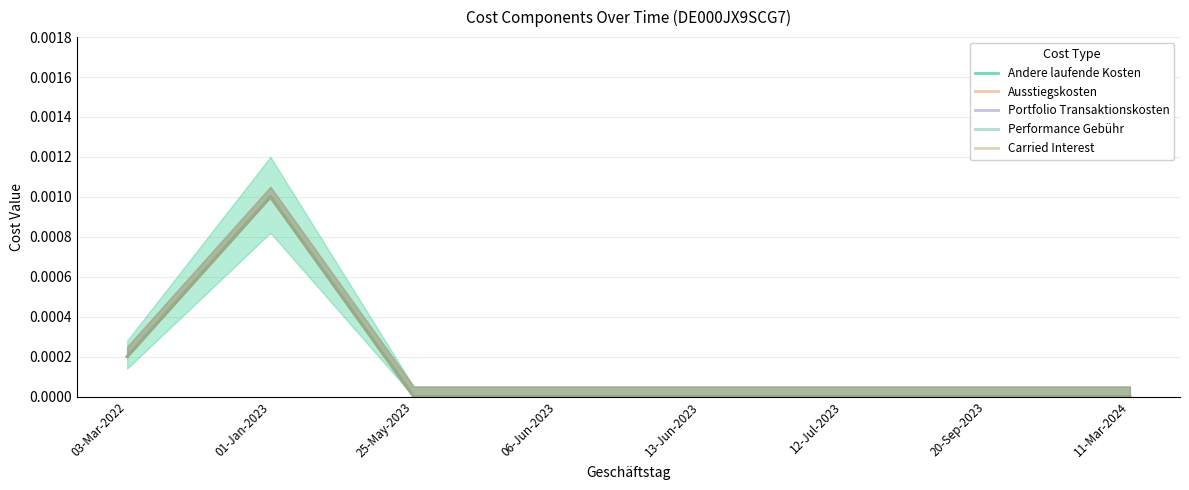

At which category does the chart reach its minimum across all series?

25-May-2023